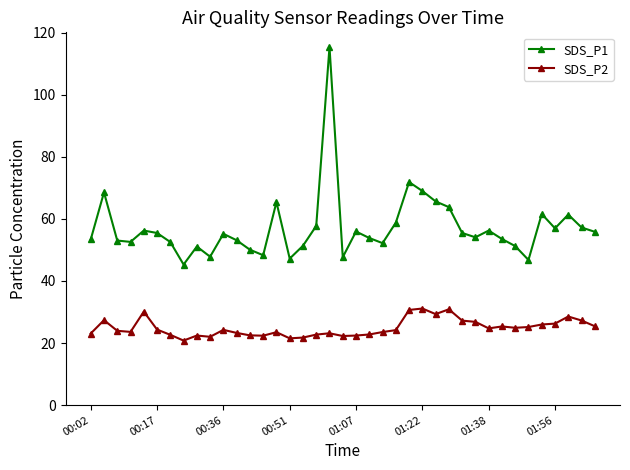

True or false: SDS_P2 and SDS_P1 cross at least once.

False